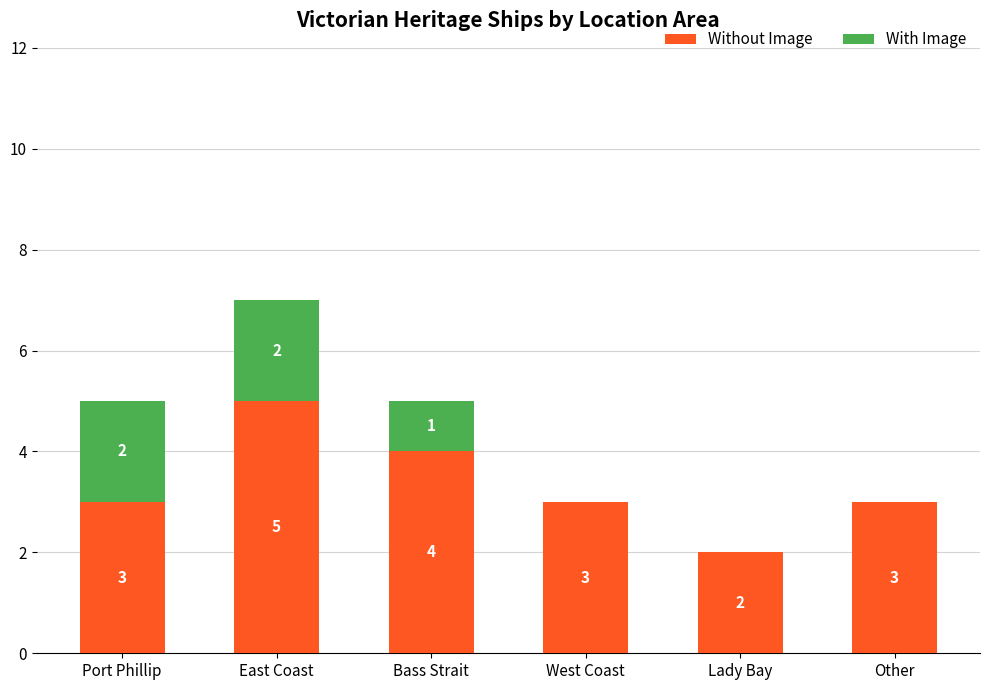

What are all the series names shown in the legend?

Without Image, With Image